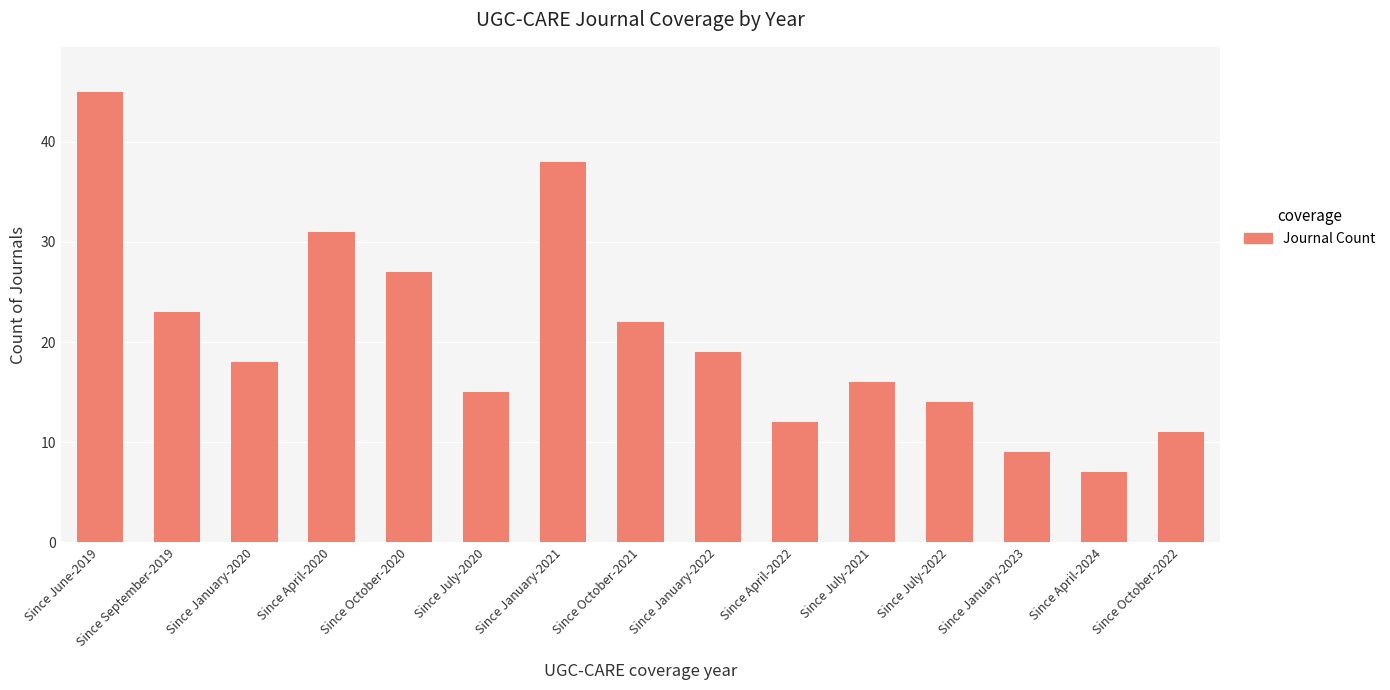

What is the maximum value shown in the chart?

45